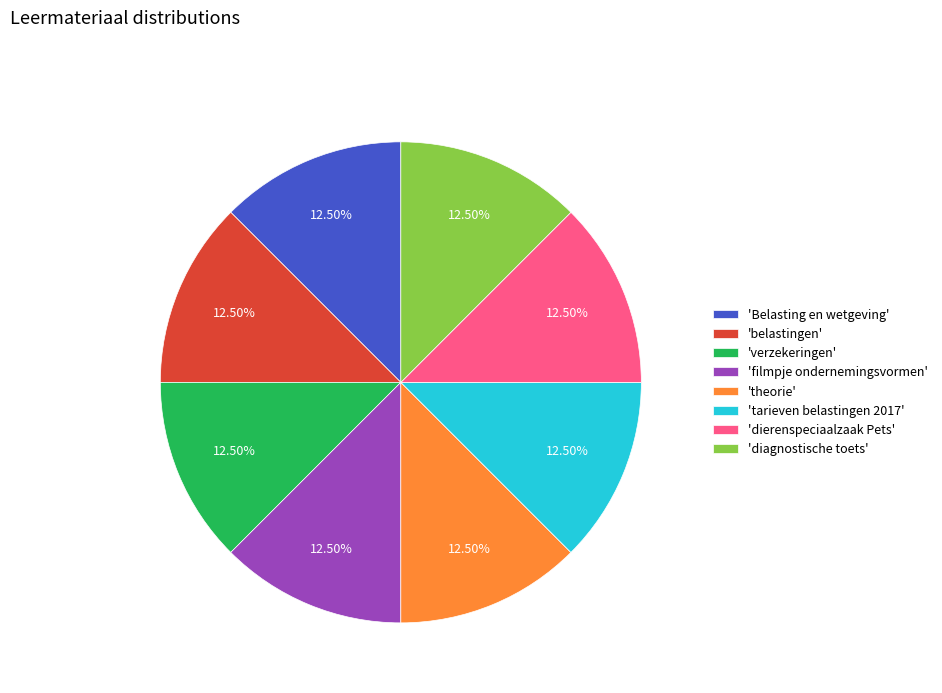

Is the sum of 'dierenspeciaalzaak Pets' and 'tarieven belastingen 2017' greater than half?

No